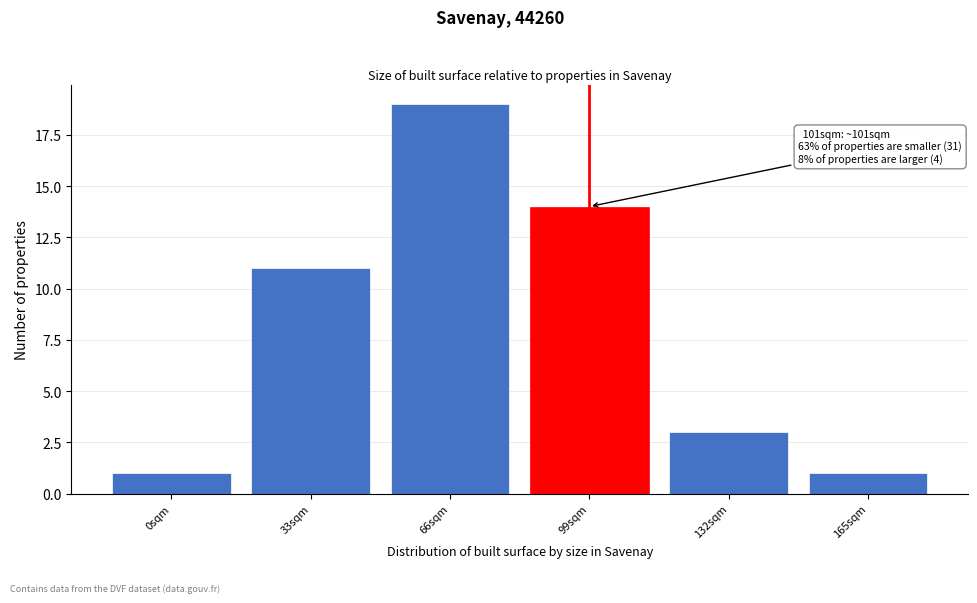

Reading left to right, what are all the values shown in this chart?

1	11	19	14	3	1